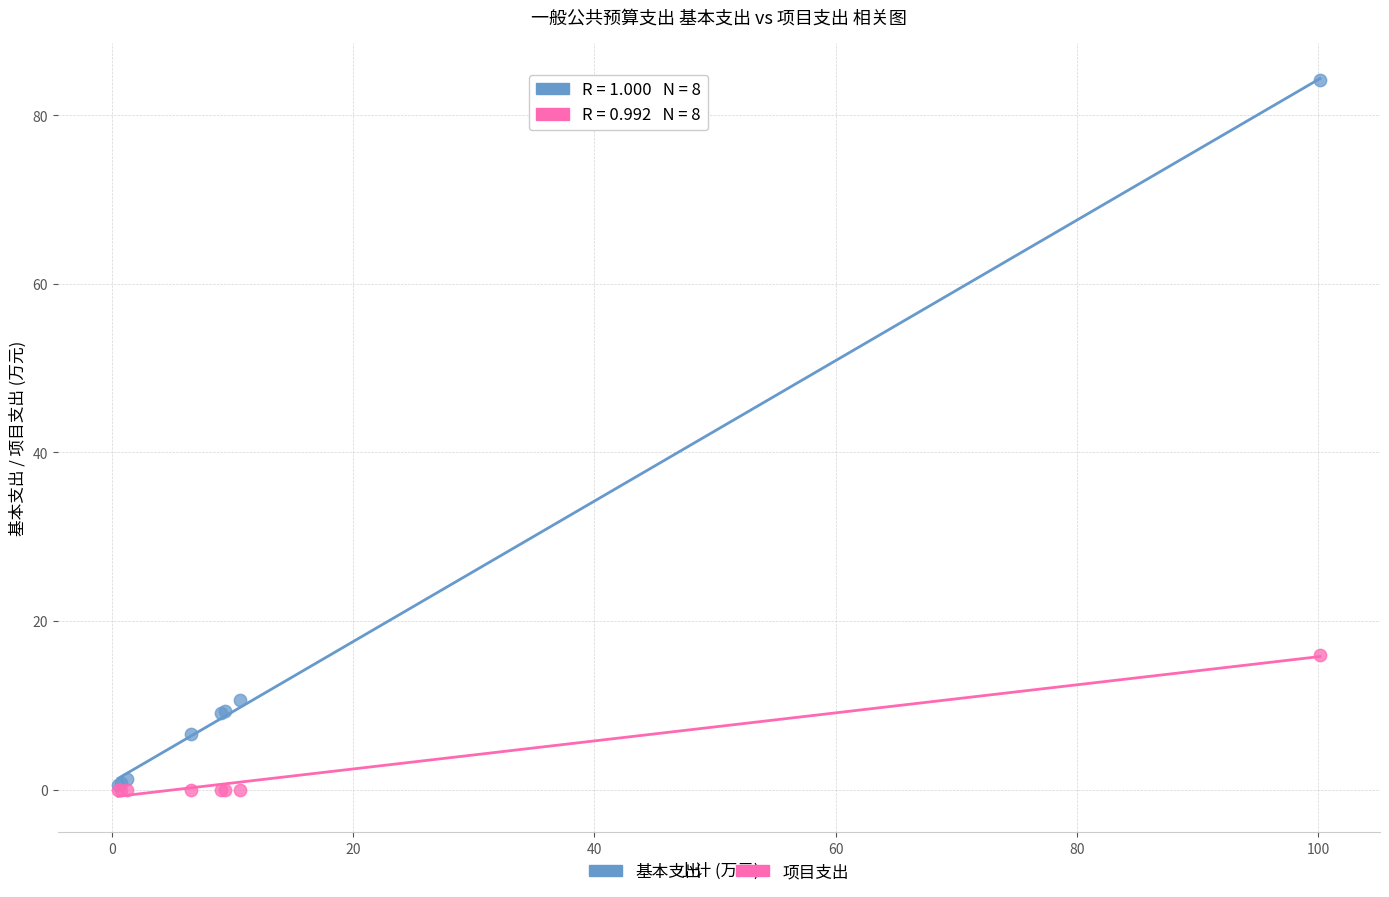

Which series reaches the maximum Y coordinate?

基本支出